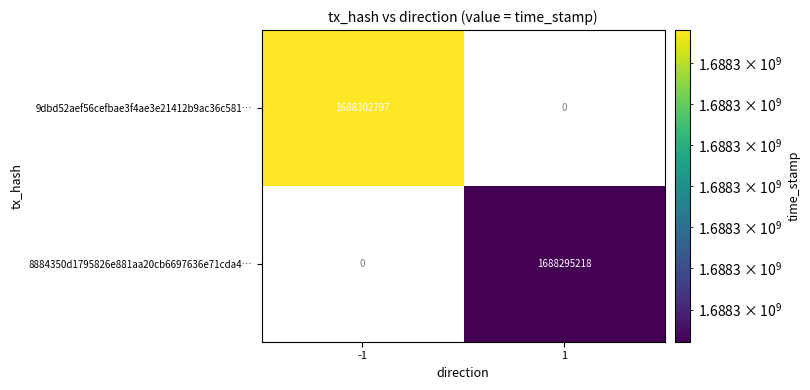

The 9dbd52aef56cefbae3f4ae3e21412b9ac36c581… series shows 2390575395 at -1. True or false?

False